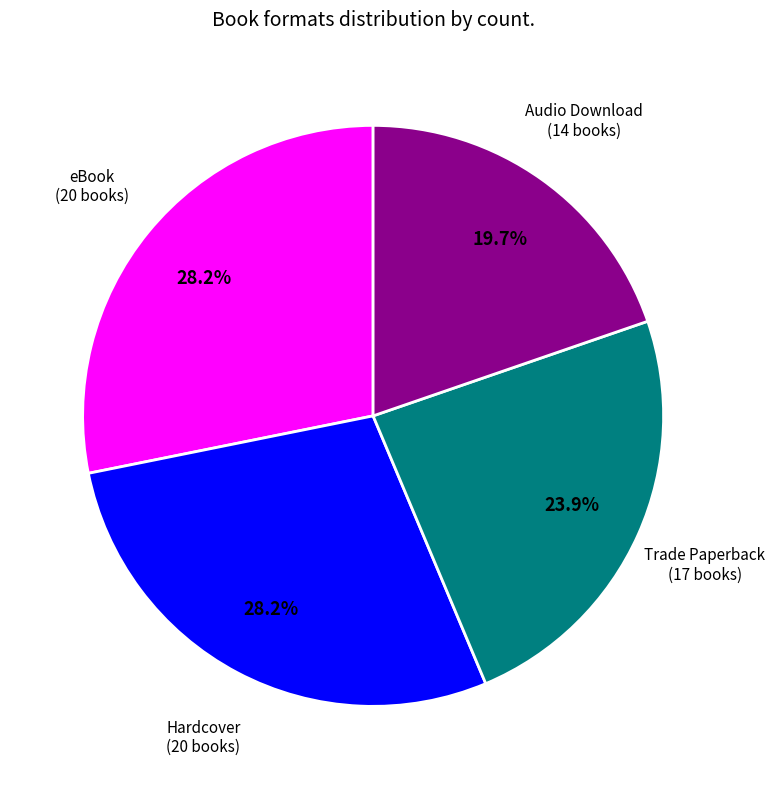

Is there a majority slice in this chart?

No